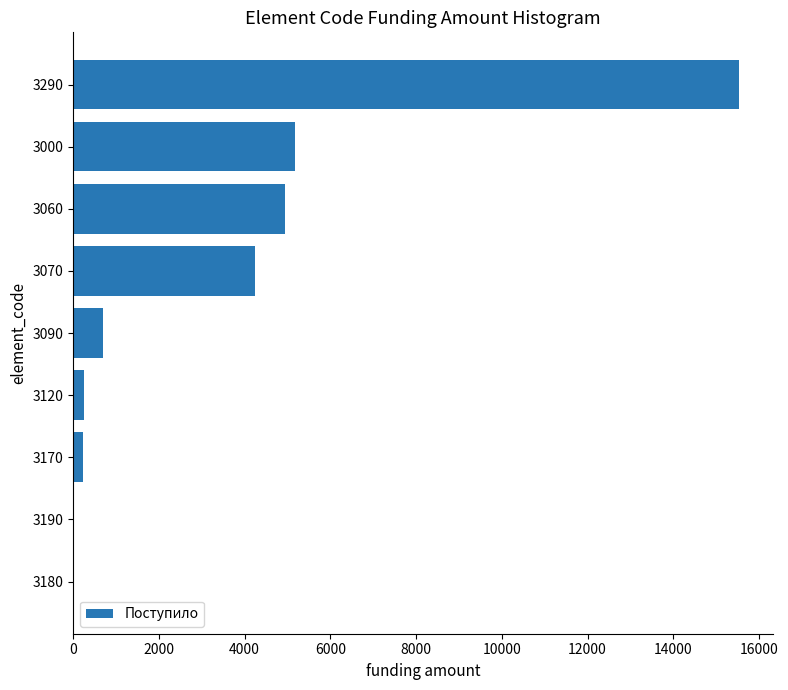

Is it true that the value at 3290 is 15543?

True